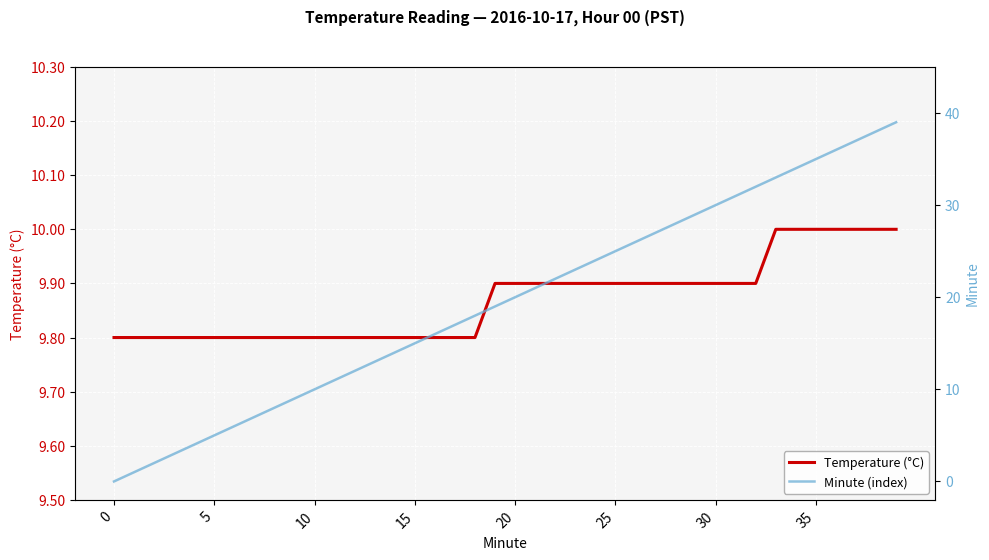

Between 10 and 39, which is larger?

39